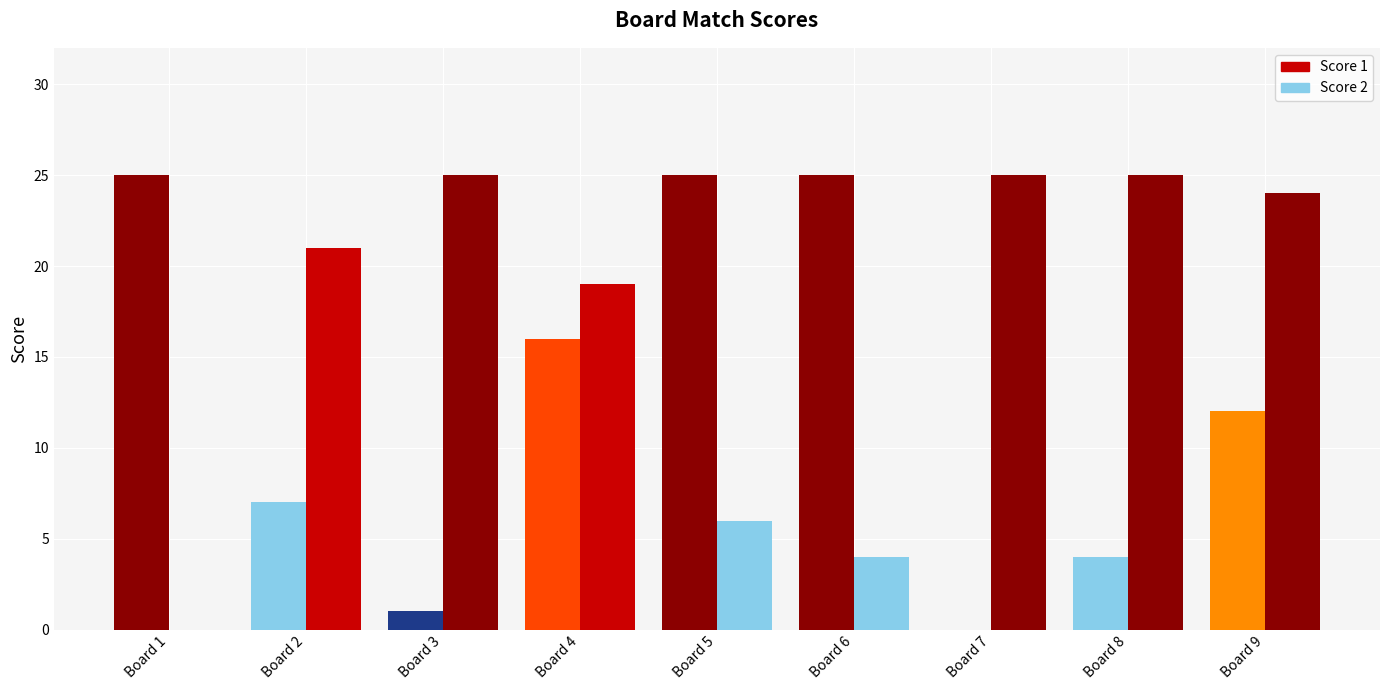

True or false: Score 1 has a value of 1 at Board 3.

True